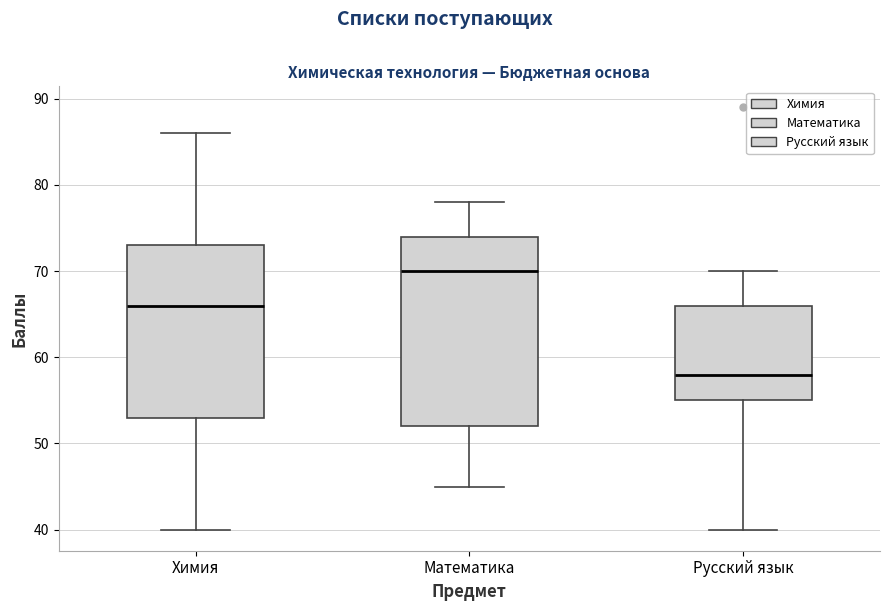

Which box is the tallest, from its lower edge to its upper edge?

Математика